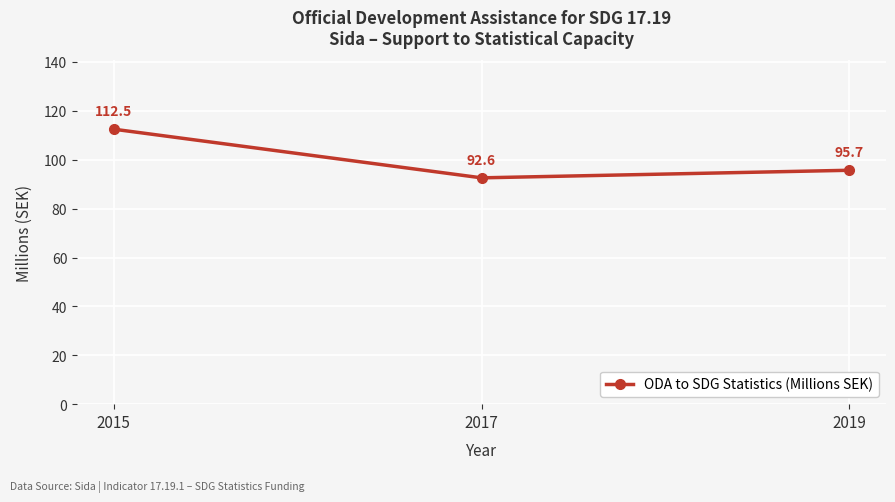

Rank the categories by value from lowest to highest.

2017, 2019, 2015